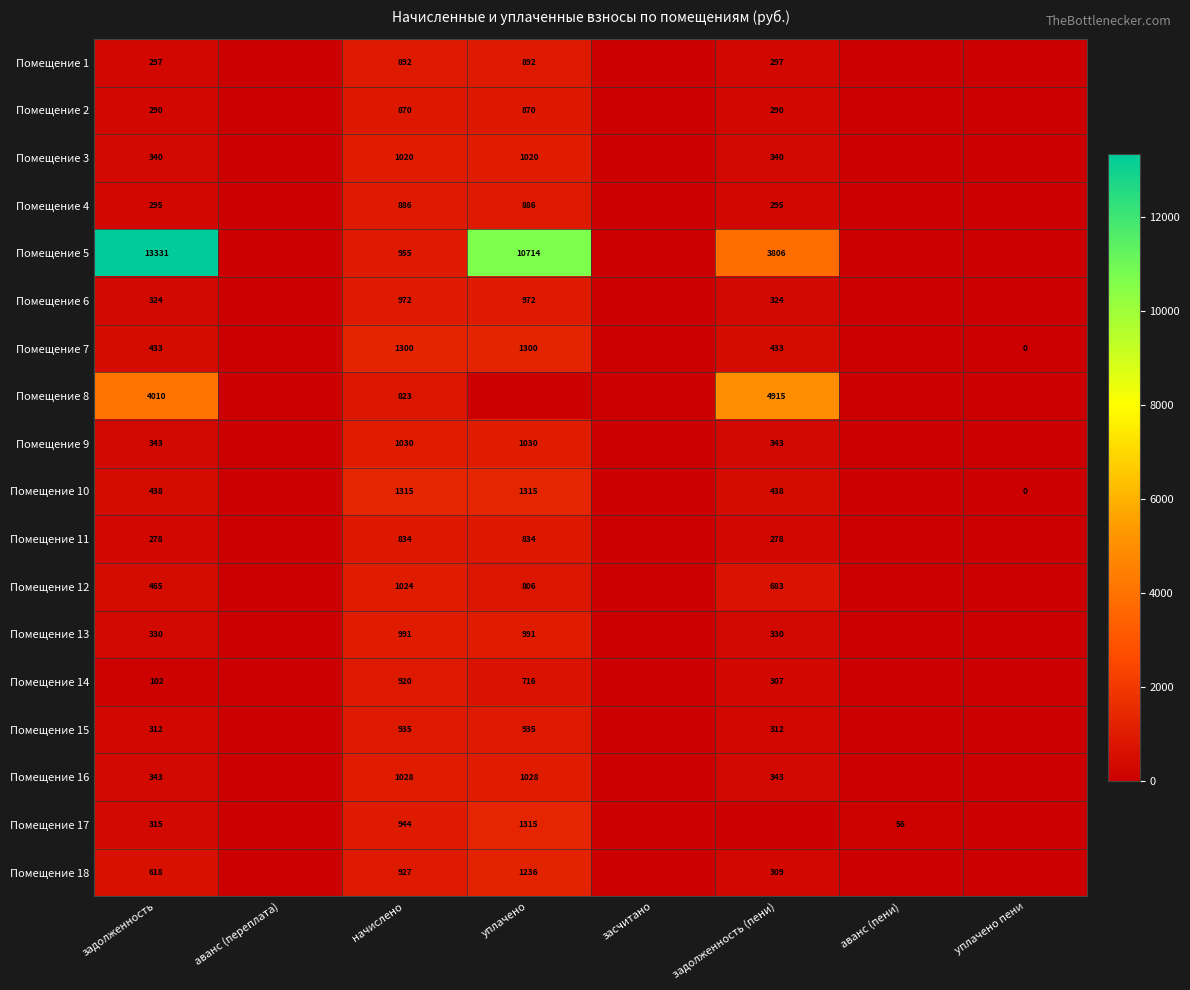

The Помещение 14 series shows 307 at задолженность (пени). True or false?

True